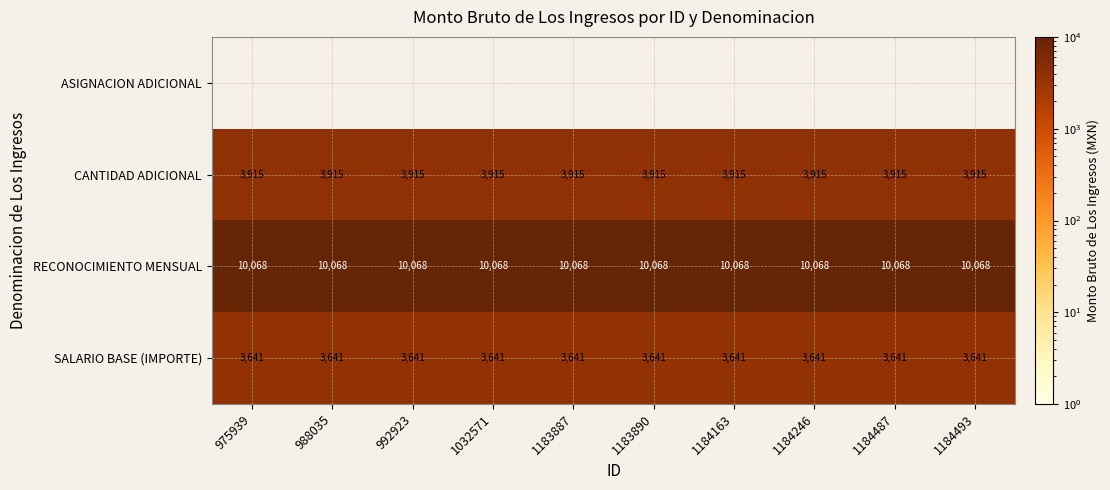

The value of SALARIO BASE (IMPORTE) at 1184246 is 3641. True or false?

True